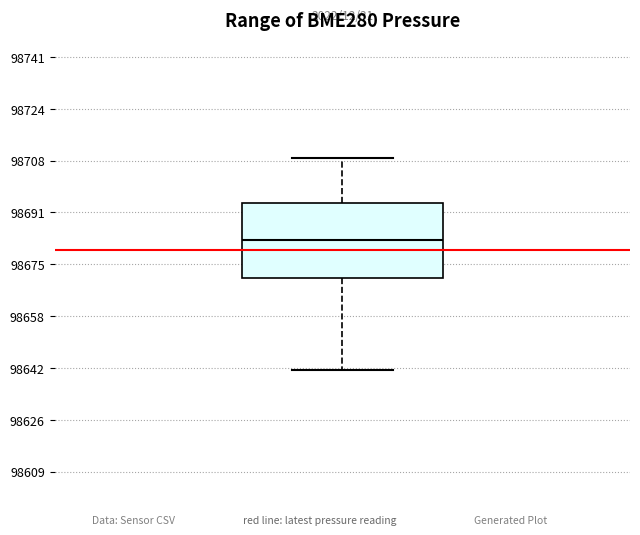

Where does the upper whisker of the box end on the y-axis? The values are not printed on the chart, so give them approximately, as read against the axis.

98708